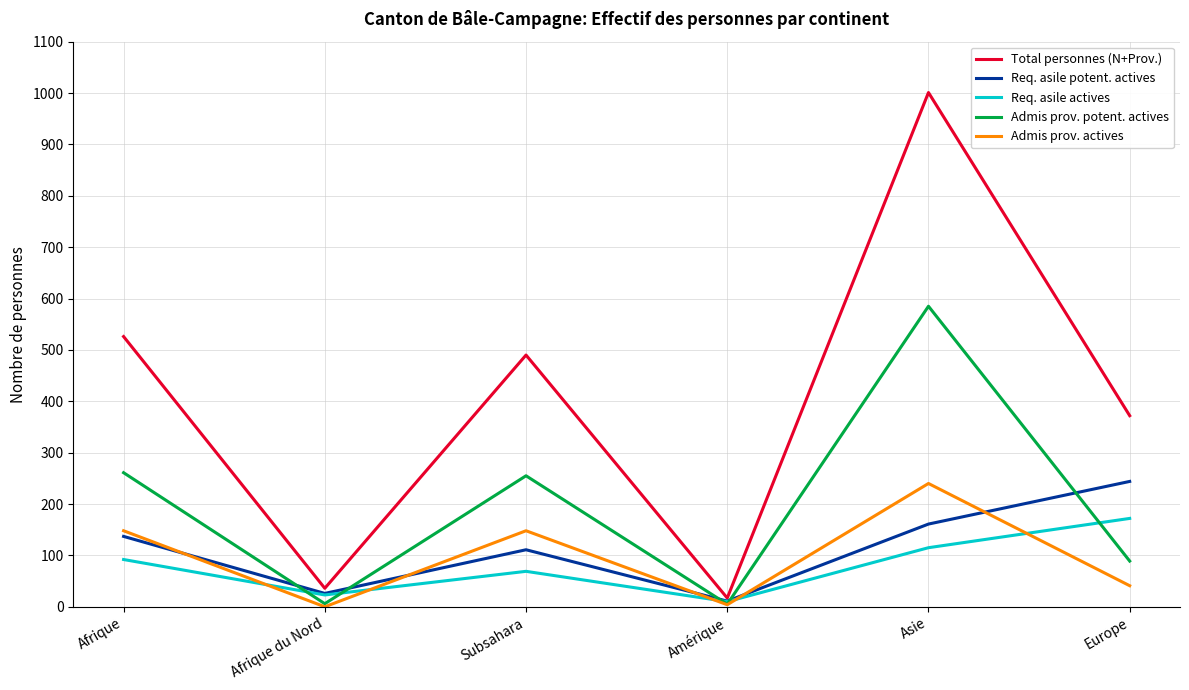

What are all the series names shown in the legend?

Total personnes (N+Prov.), Req. asile potent. actives, Req. asile actives, Admis prov. potent. actives, Admis prov. actives